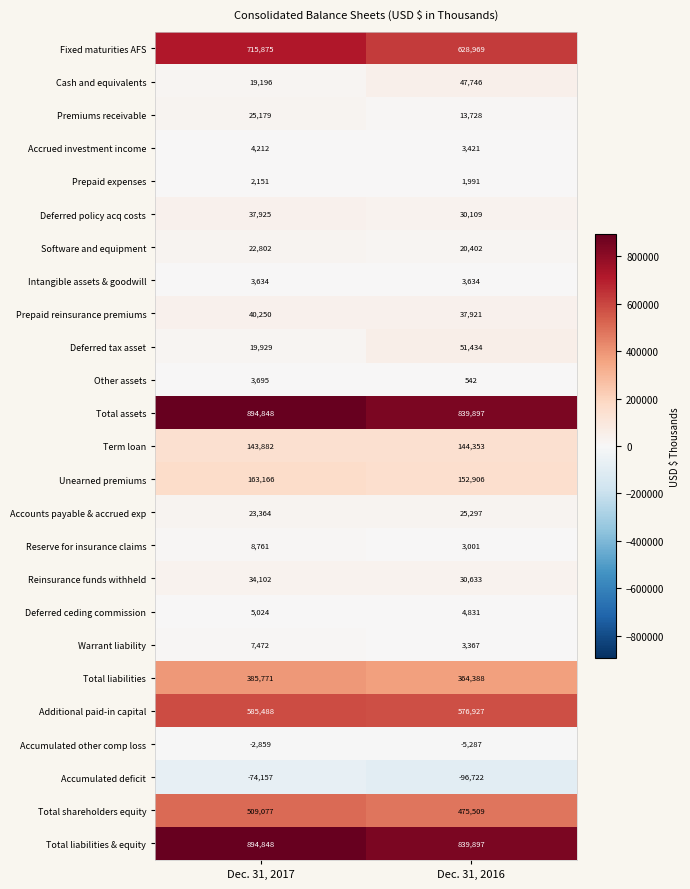

What is the sum of the Prepaid reinsurance premiums values at Dec. 31, 2016 and Dec. 31, 2017?

78171